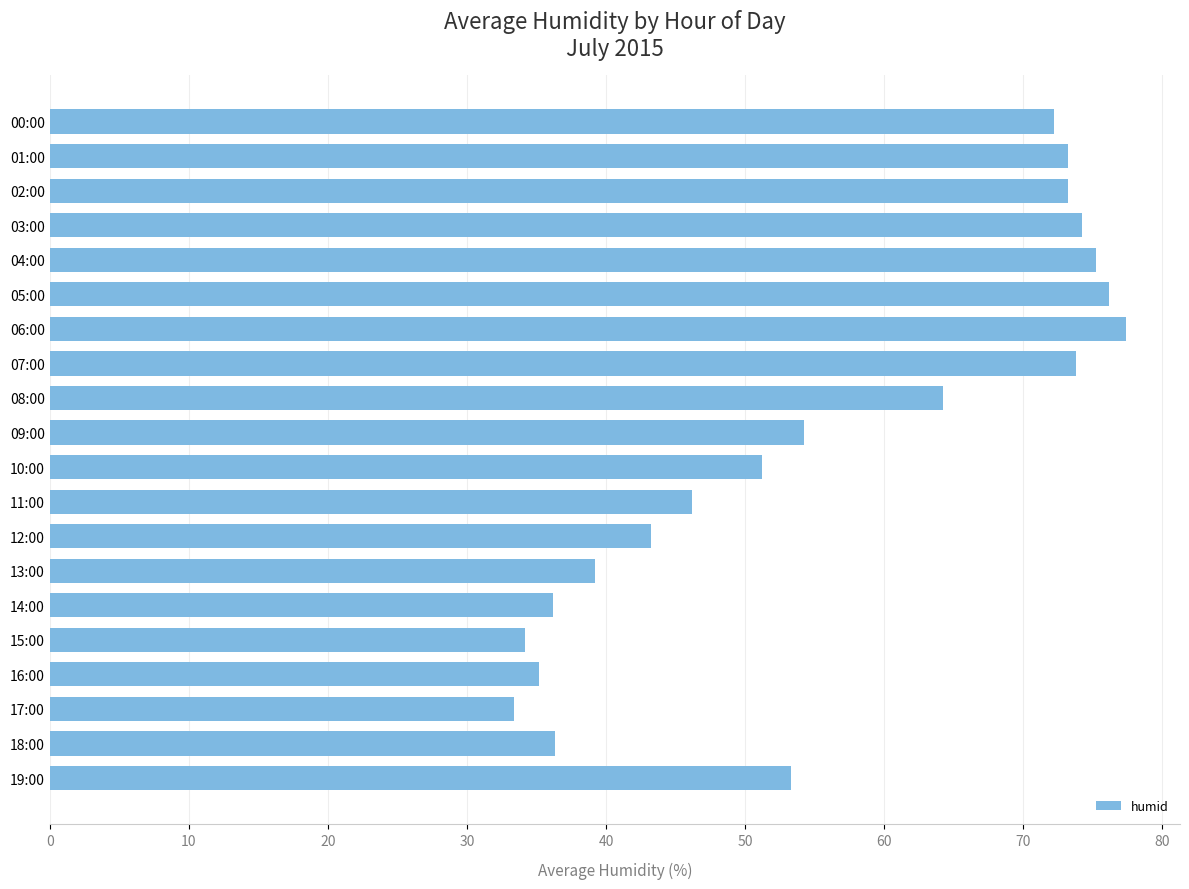

What is the sum of all values?

1122.2